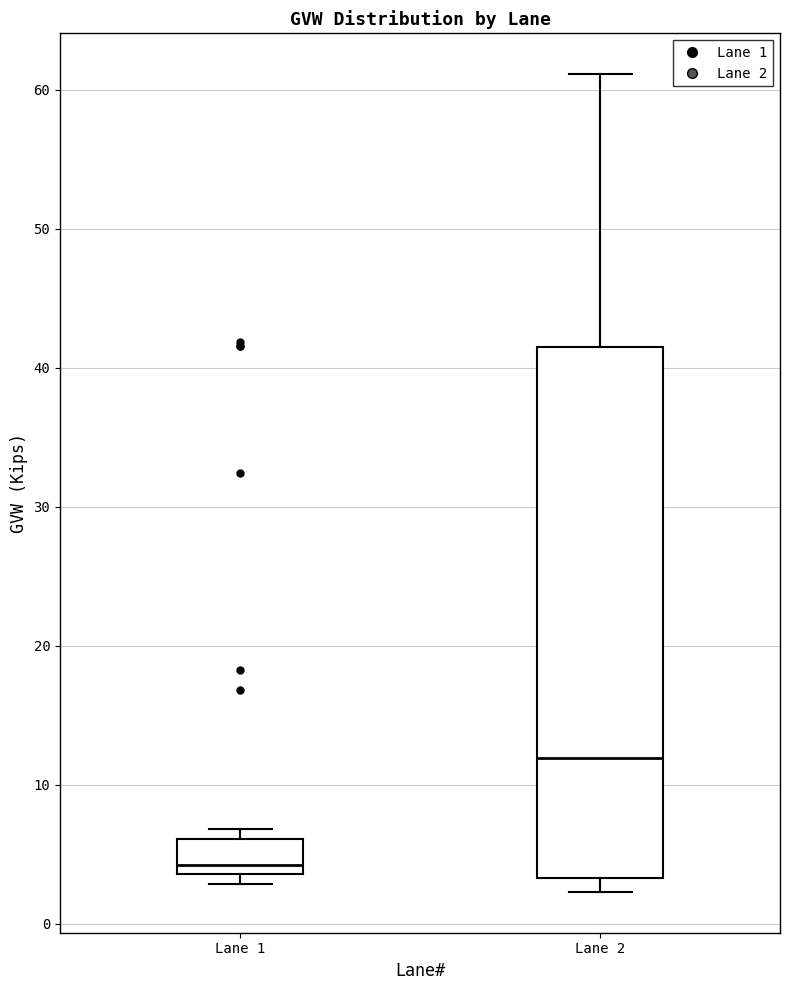

Which box has the lowest median line?

Lane 1